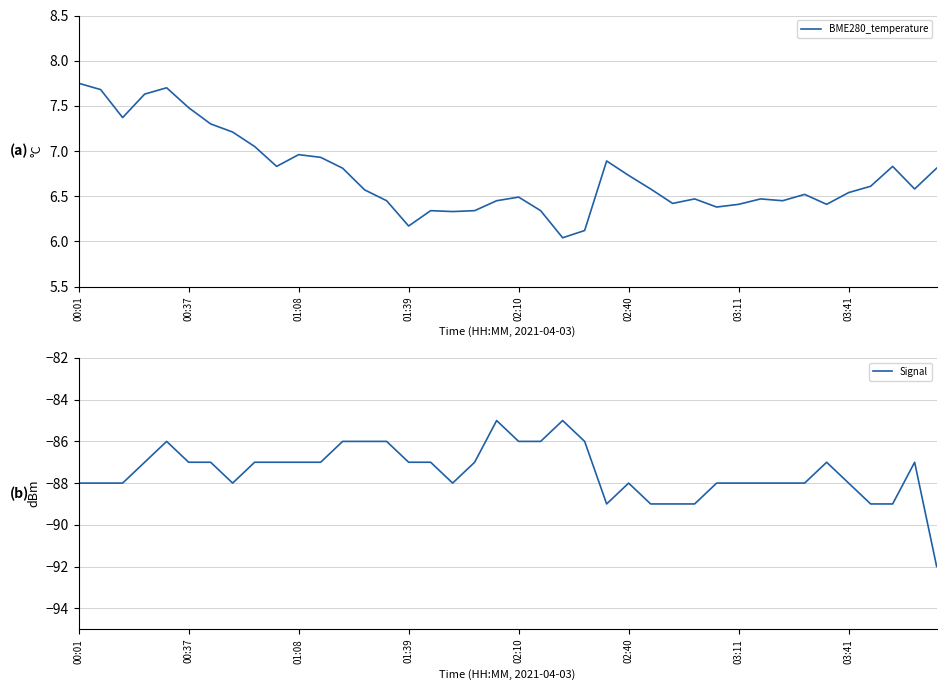

True or false: Signal has a value of -87 at 01:08.

True